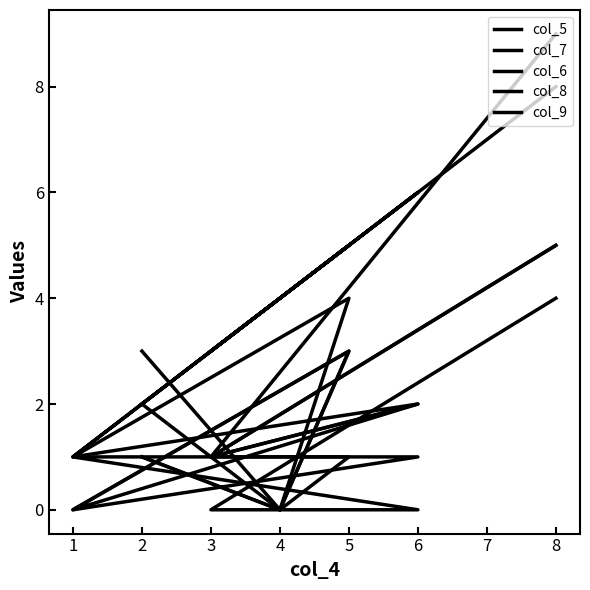

What is the average value of the col_5 series?

3